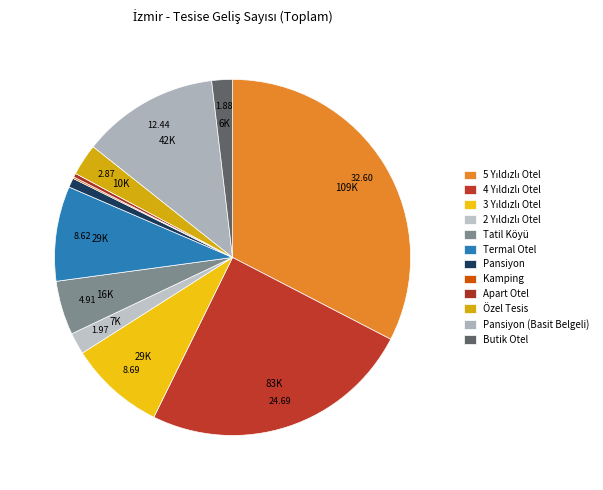

Which slice is the largest?

5 Yıldızlı Otel